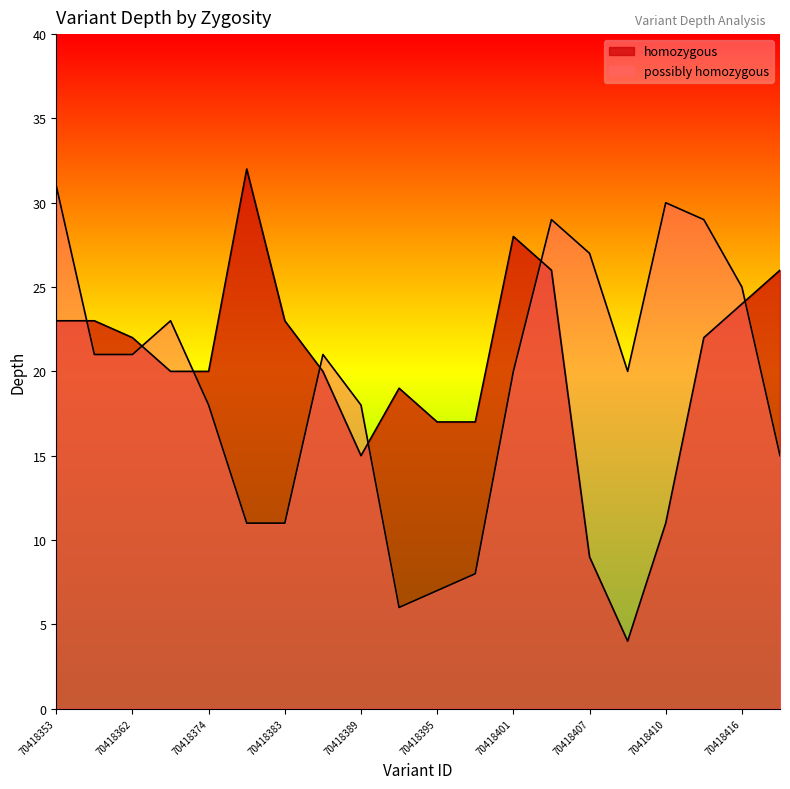

Where is homozygous nearest to the value 18?

70418392